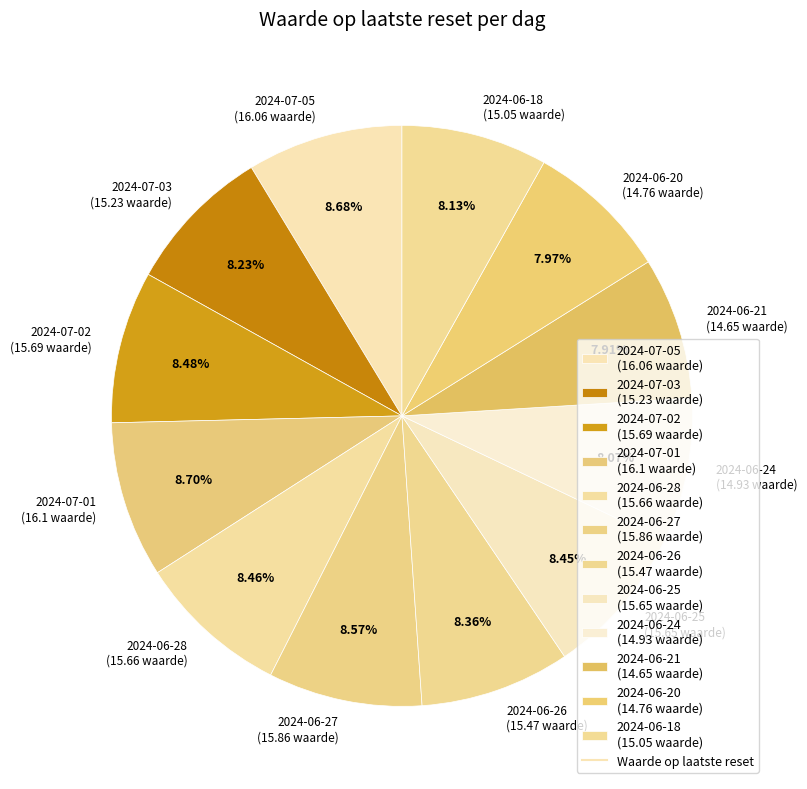

Which has a higher value, 2024-07-01 (16.1 waarde) or 2024-06-18 (15.05 waarde)?

2024-07-01 (16.1 waarde)